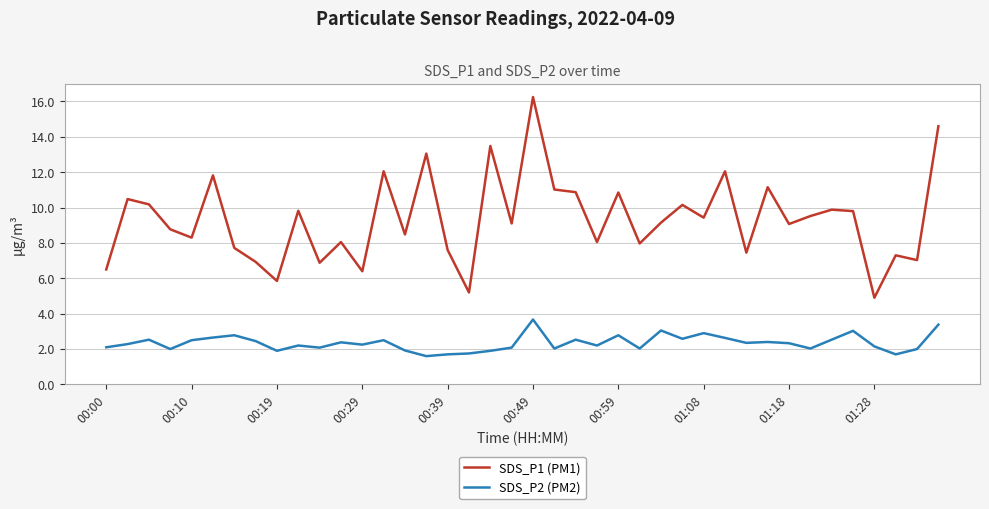

What is the maximum value for SDS_P2 (PM2)?

3.7